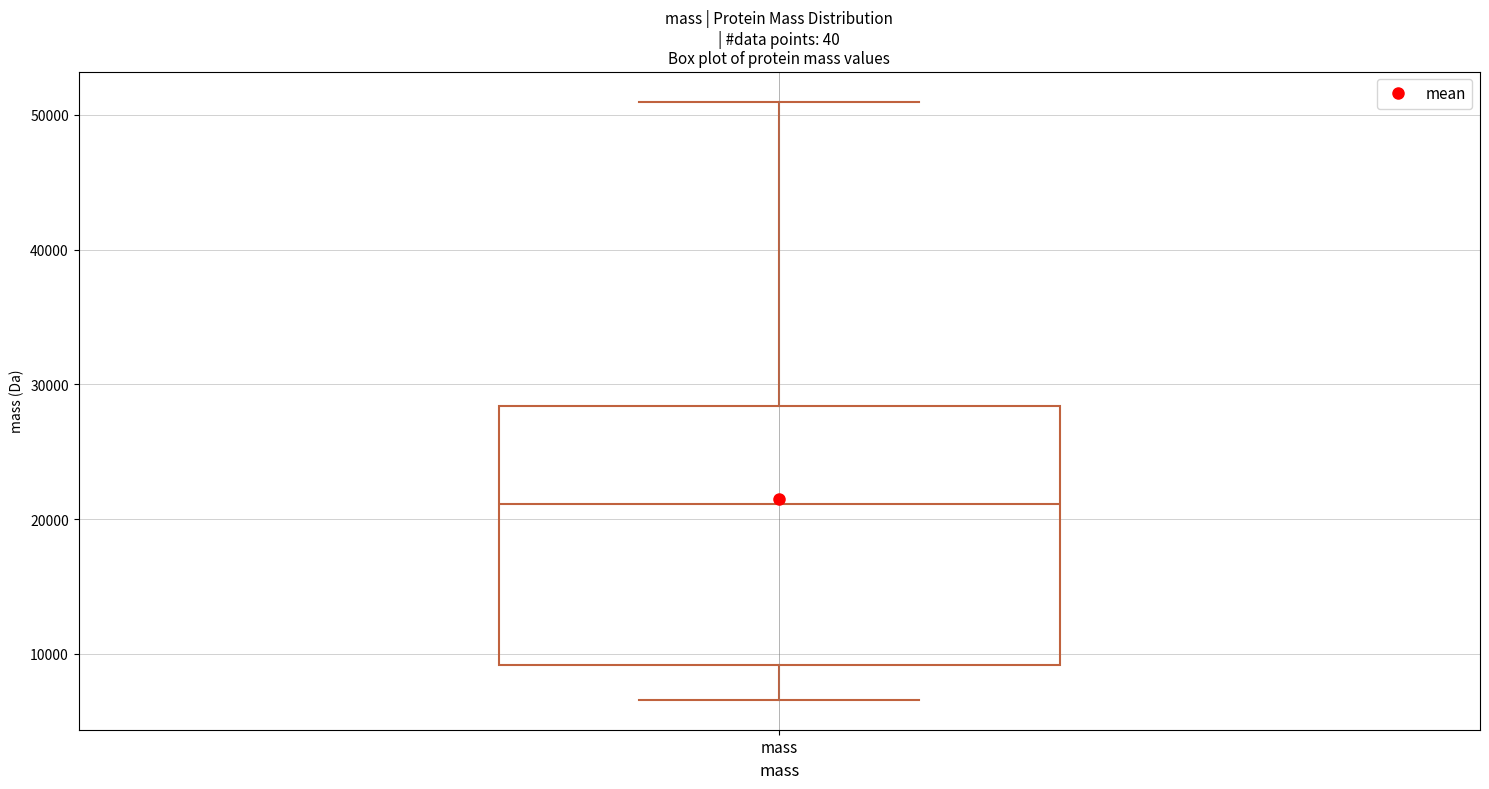

Transcribe this box plot: give where the median line is, the range the box spans, and where the two whiskers end, as read against the y-axis. The values are not printed on the chart, so give them approximately, as read against the axis.

median 21000, box 9000 to 28000, whiskers 7000 to 51000